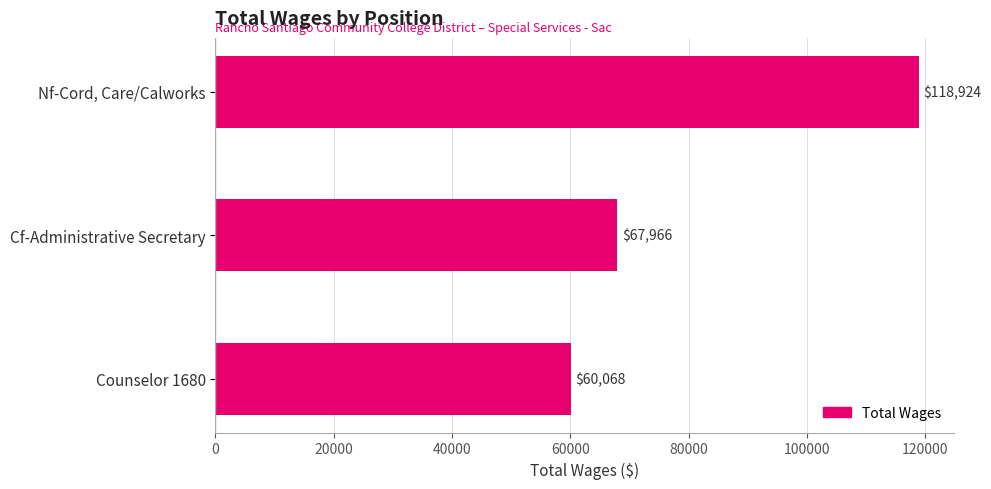

What is the maximum value shown in the chart?

118924